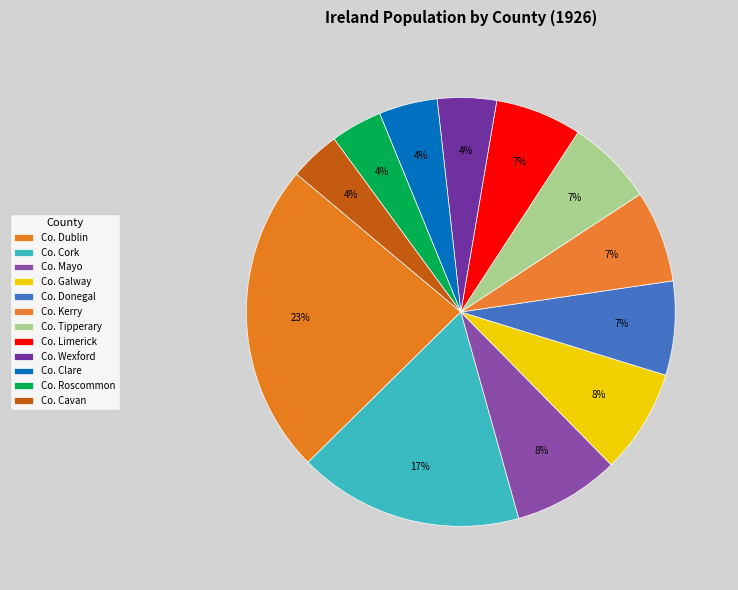

What is the largest slice in the pie chart?

Co. Dublin